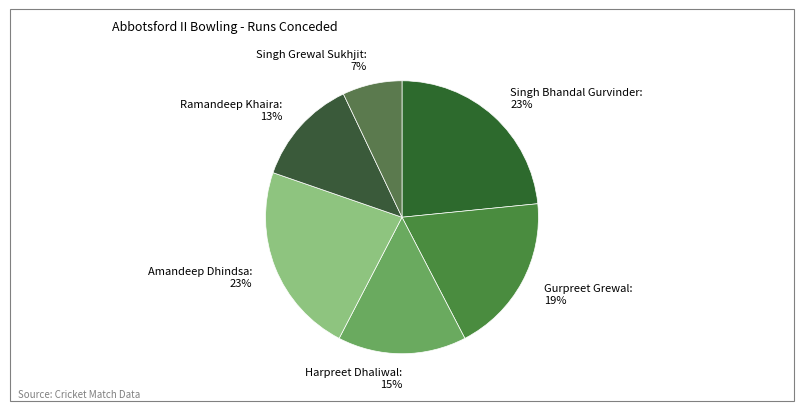

Does any single category account for the majority?

No